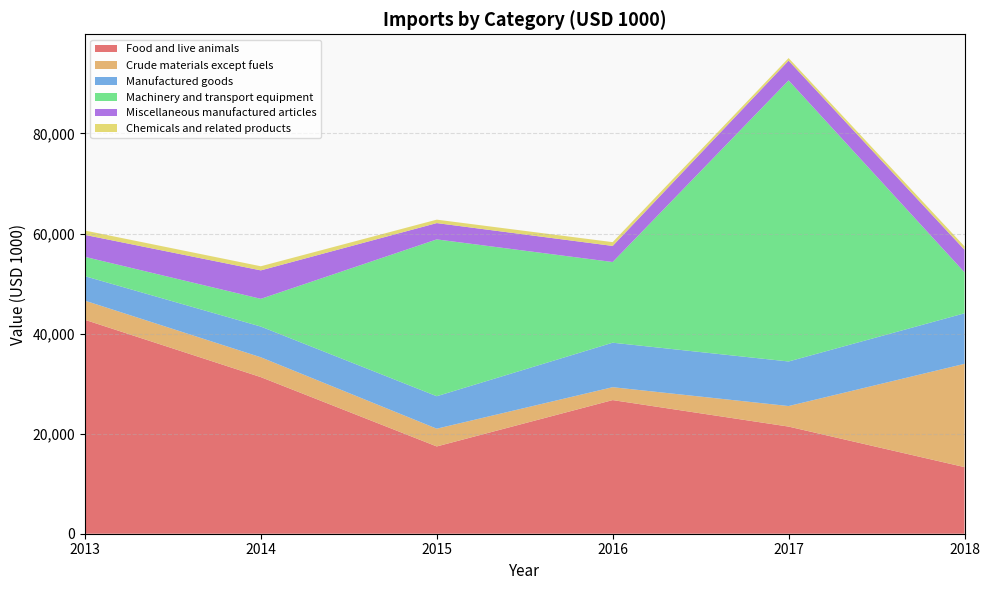

Reading left to right, list all the values displayed in this chart.

Food and live animals: 2013=42757	2014=31300	2015=17446	2016=26710	2017=21414	2018=13313
Crude materials except fuels: 2013=3828	2014=3967	2015=3547	2016=2577	2017=4104	2018=20644
Manufactured goods: 2013=4889	2014=6138	2015=6491	2016=8892	2017=8909	2018=10101
Machinery and transport equipment: 2013=3864	2014=5539	2015=31341	2016=16127	2017=56182	2018=8184
Miscellaneous manufactured articles: 2013=4390	2014=5691	2015=3261	2016=3214	2017=3943	2018=4514
Chemicals and related products: 2013=867	2014=821	2015=688	2016=759	2017=515	2018=683